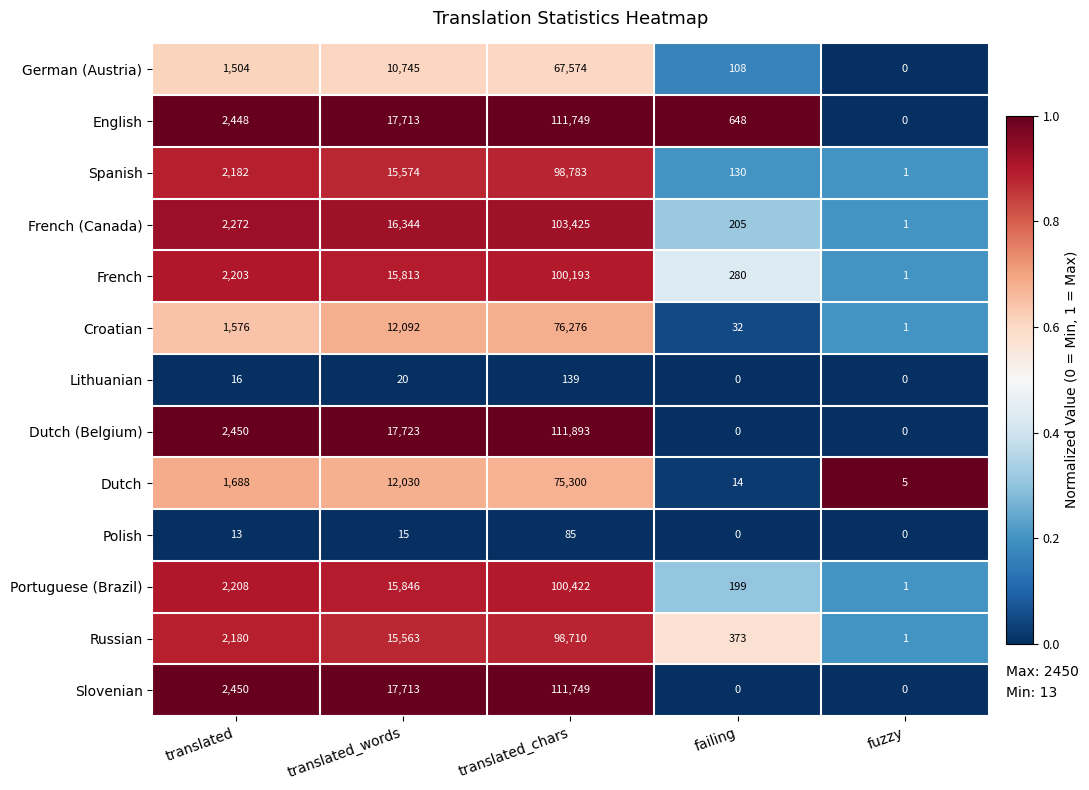

How many series are shown in this chart?

13